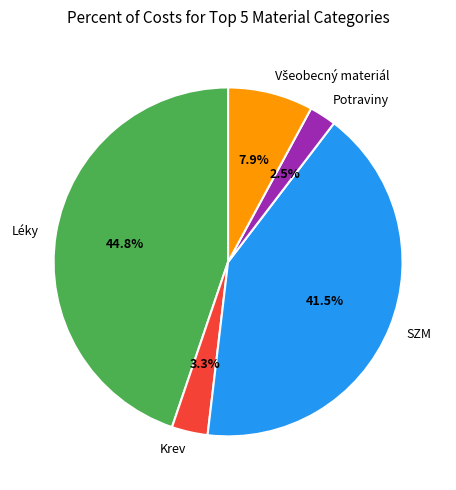

Which has a higher value, SZM or Potraviny?

SZM